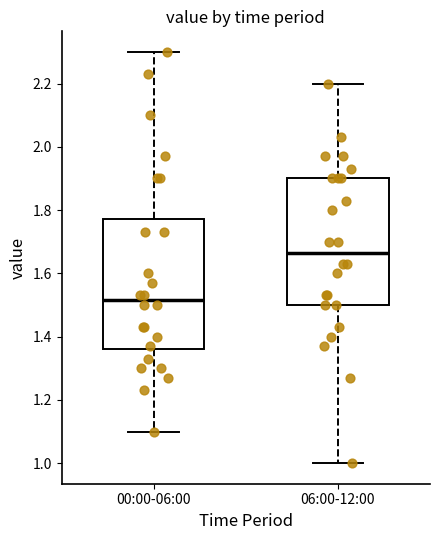

Where is the upper edge of the box for 06:00-12:00 on the y-axis? The values are not printed on the chart, so give them approximately, as read against the axis.

1.90